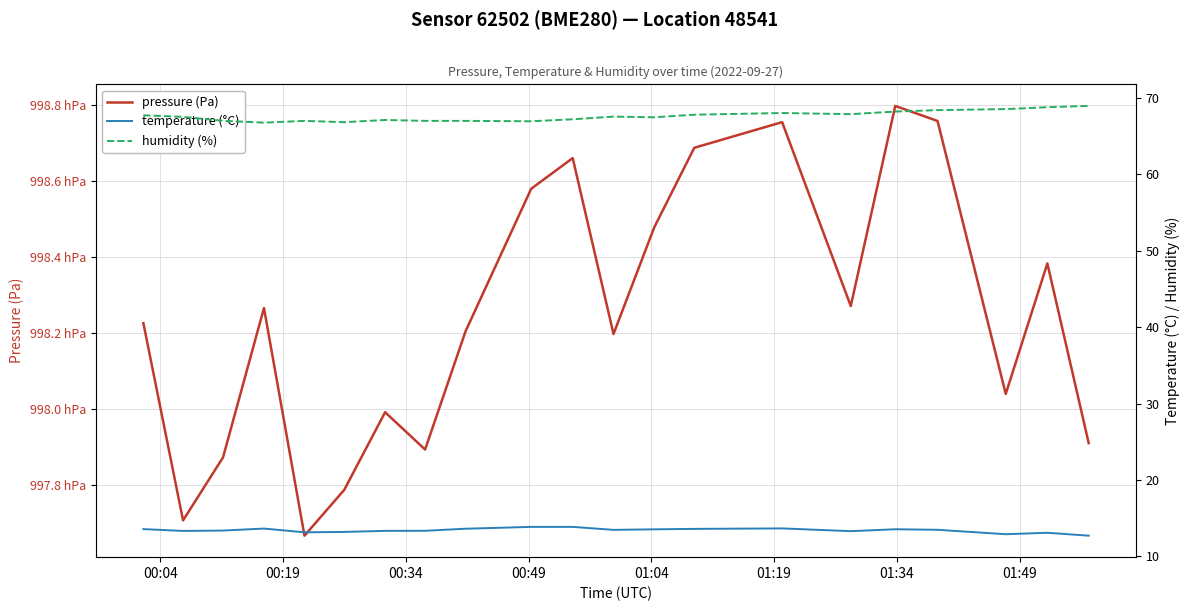

How many values in the humidity (%) series exceed 67?

18